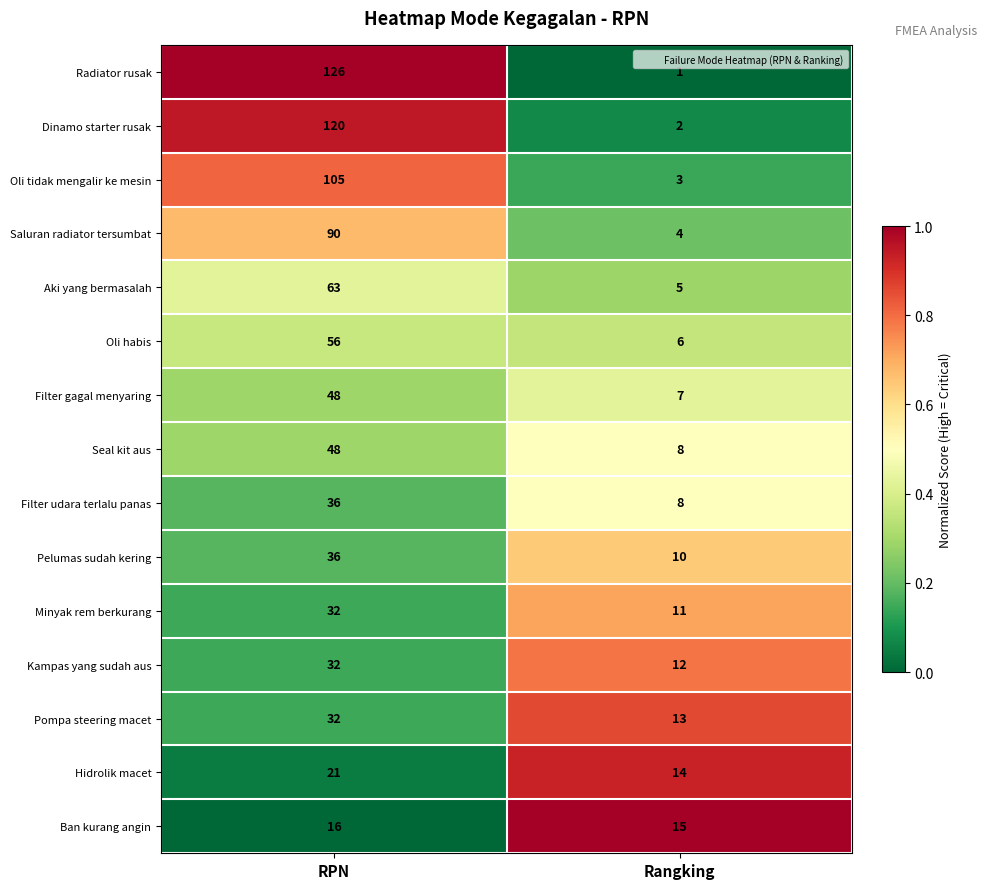

Where is Radiator rusak nearest to the value 63?

Rangking